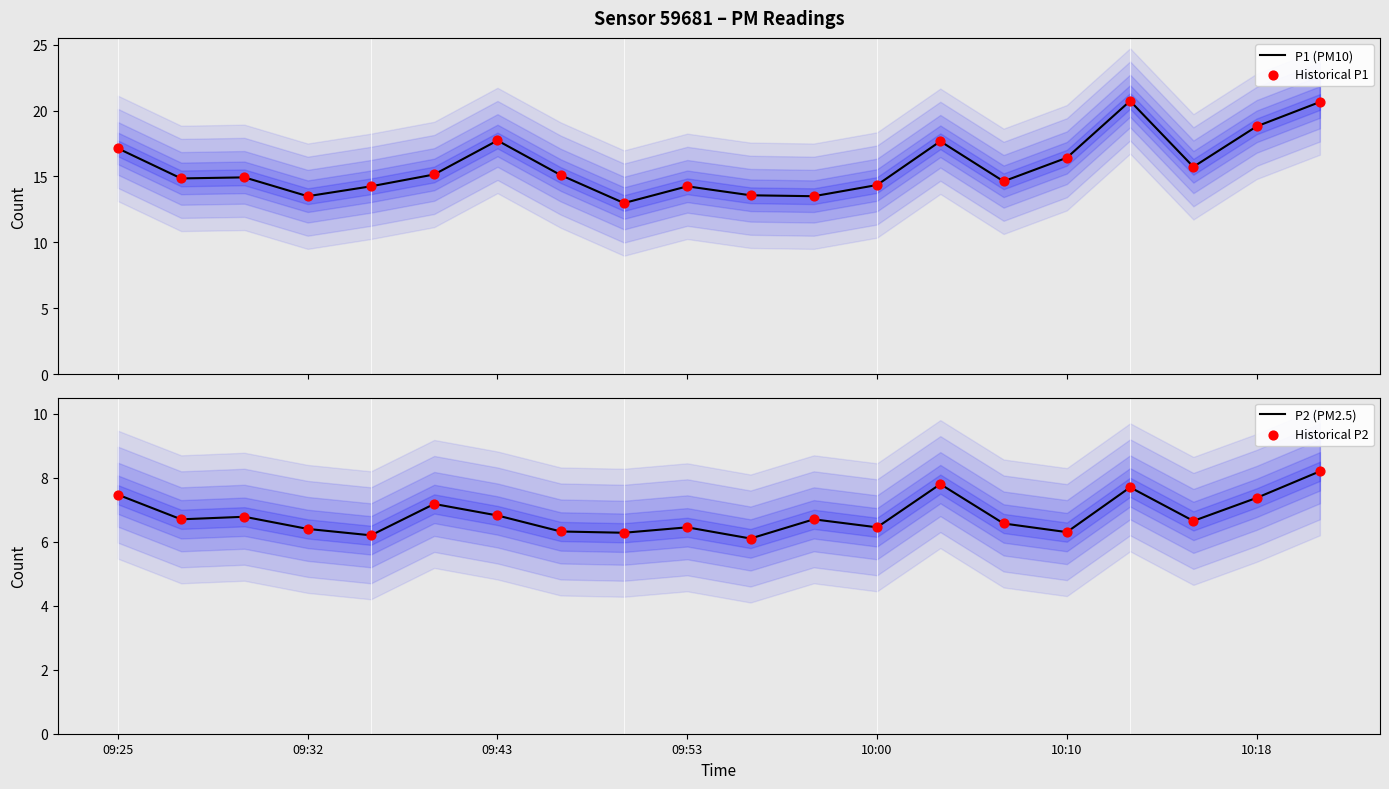

At which category is the sum across all series the highest?

19